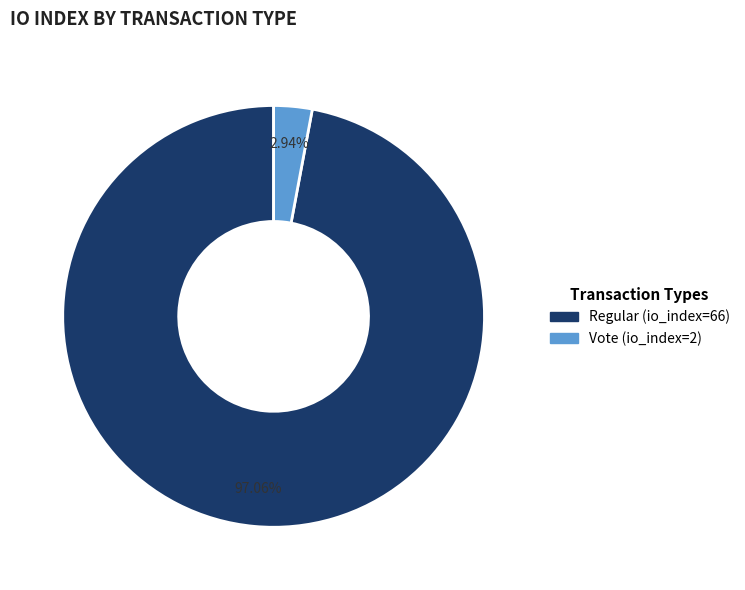

To the nearest percent, what percentage of the pie is Vote (io_index=2)?

3%